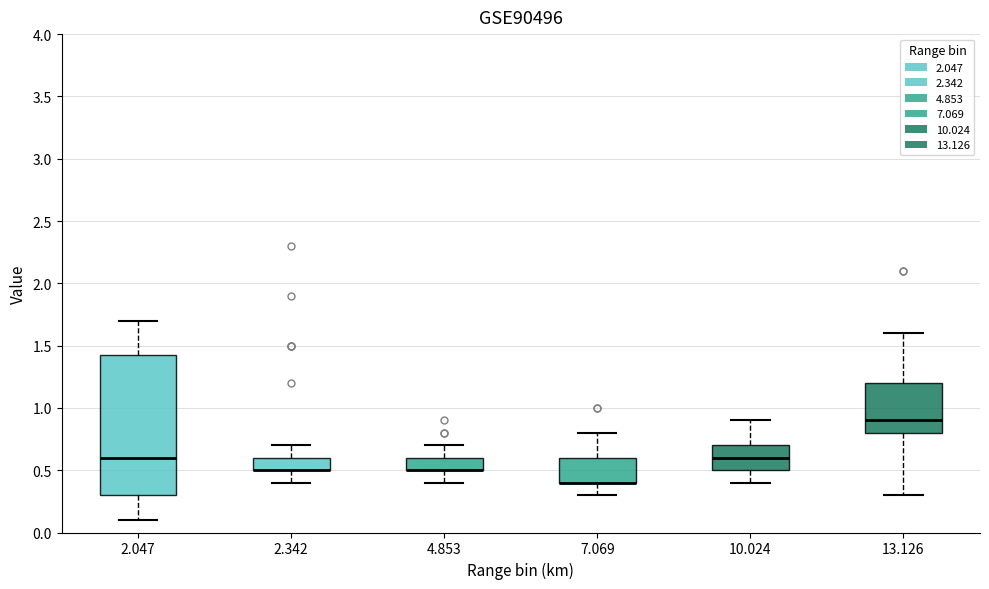

Which box is the tallest, from its lower edge to its upper edge?

2.047